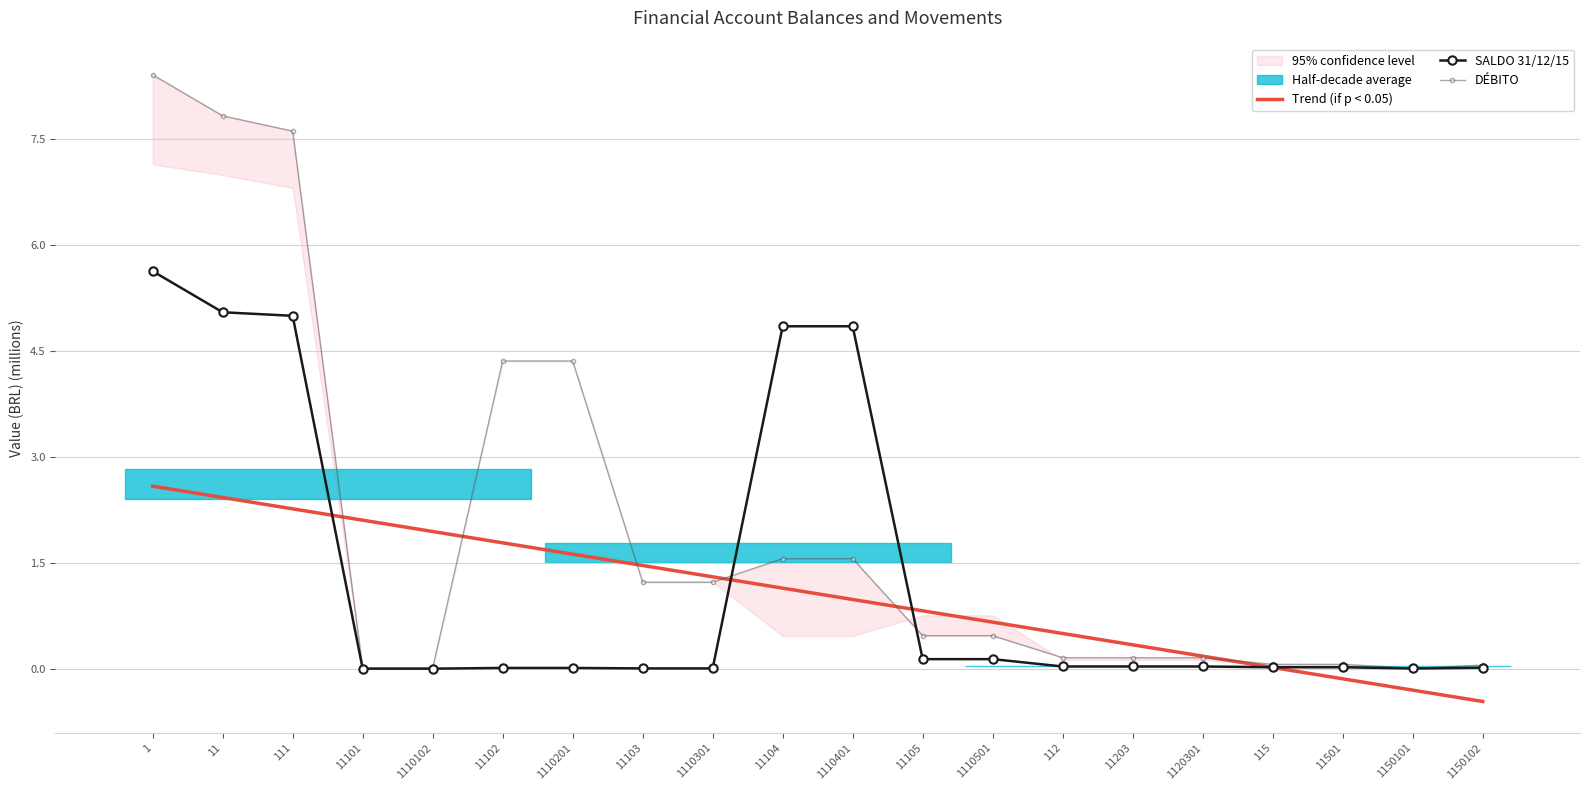

Is the value of Trend (if p < 0.05) at 1110401 greater than the value of SALDO 31/12/15 at 112?

Yes